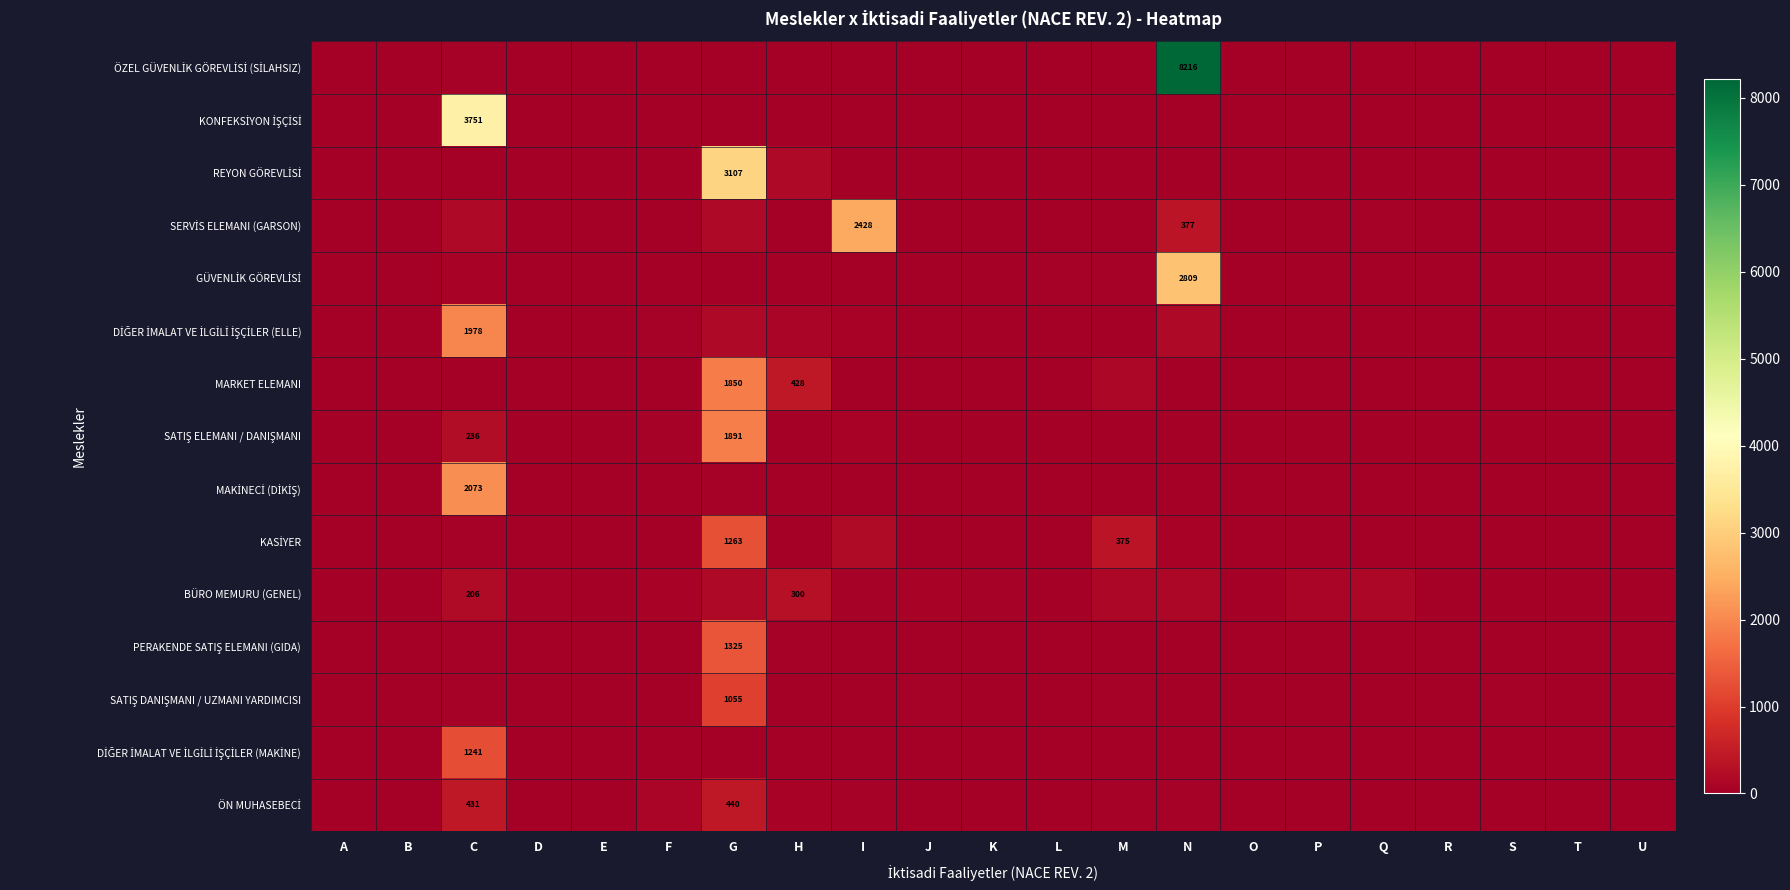

What is the sum of the BÜRO MEMURU (GENEL) values at K and L?

64